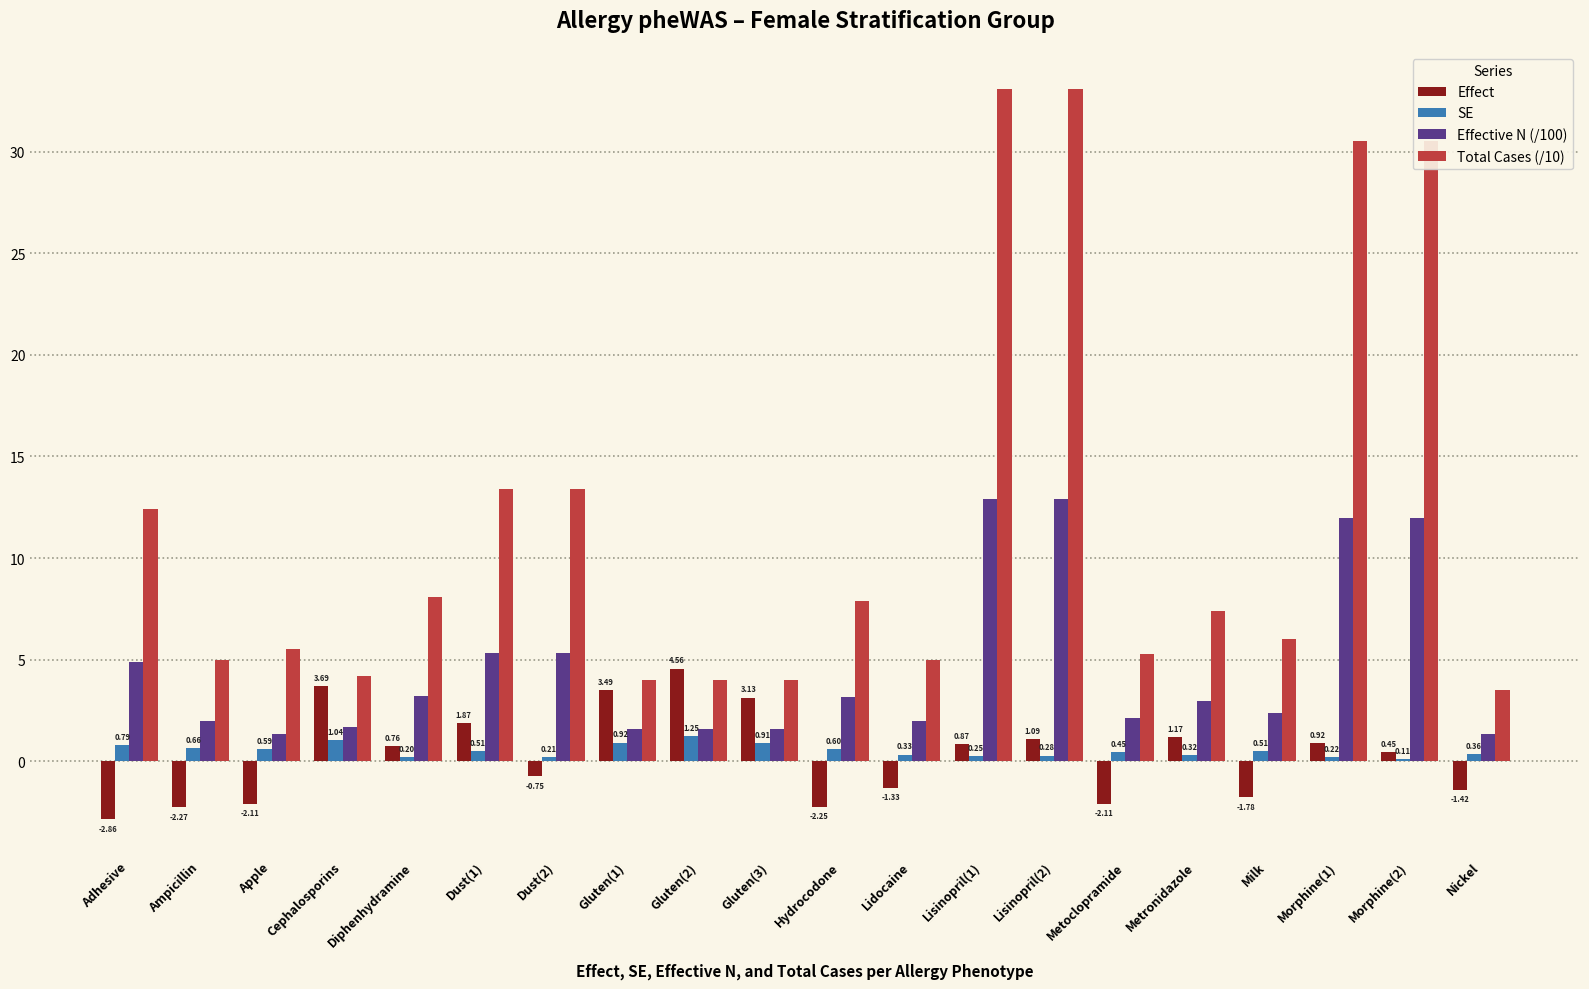

What is the highest value of the Effective N (/100) series?

12.9